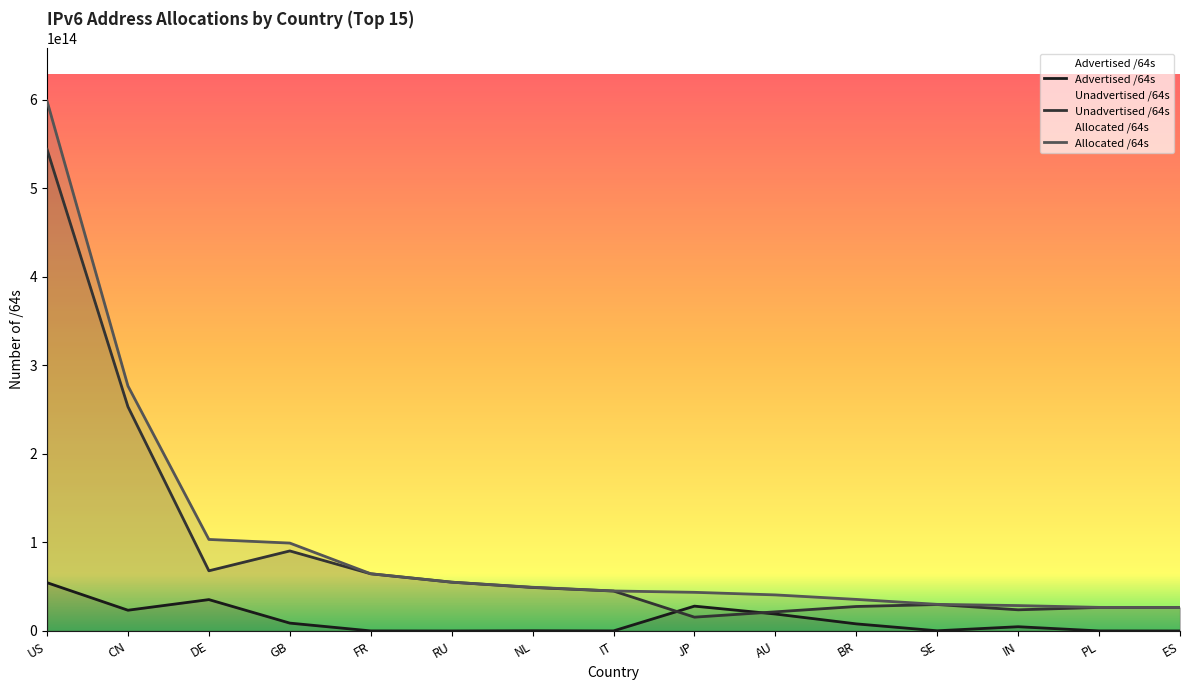

At which label does Allocated /64s reach its minimum?

ES